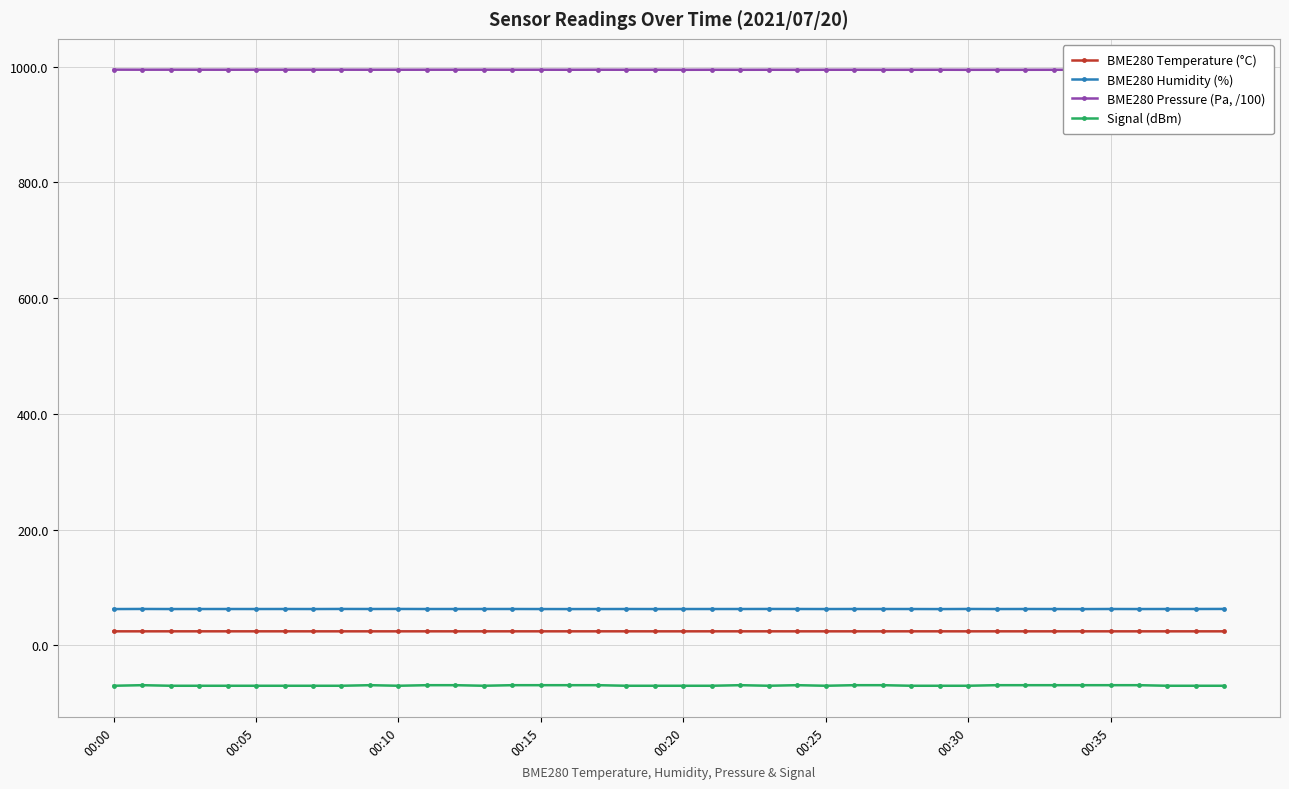

The value of BME280 Temperature (°C) at 00:05 is 24.1. True or false?

True